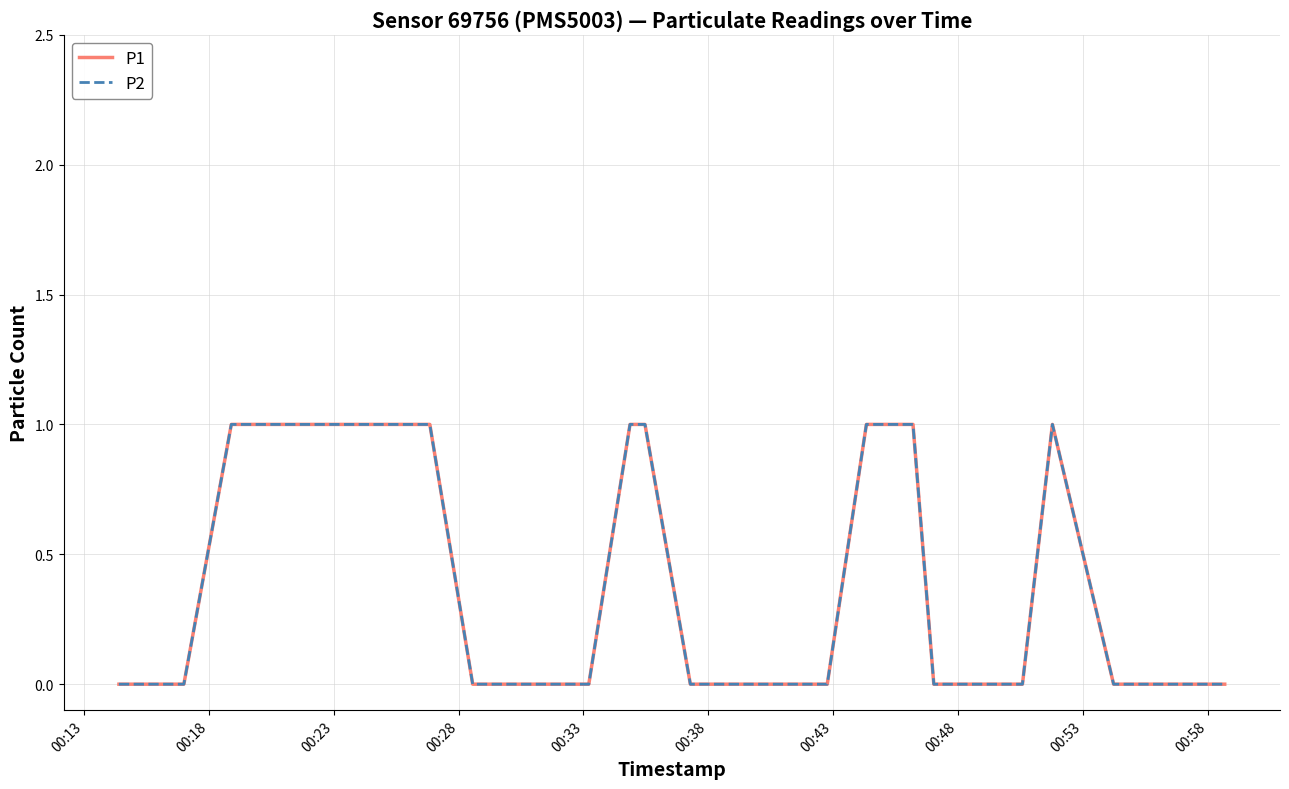

Does the chart have visible grid lines?

Yes